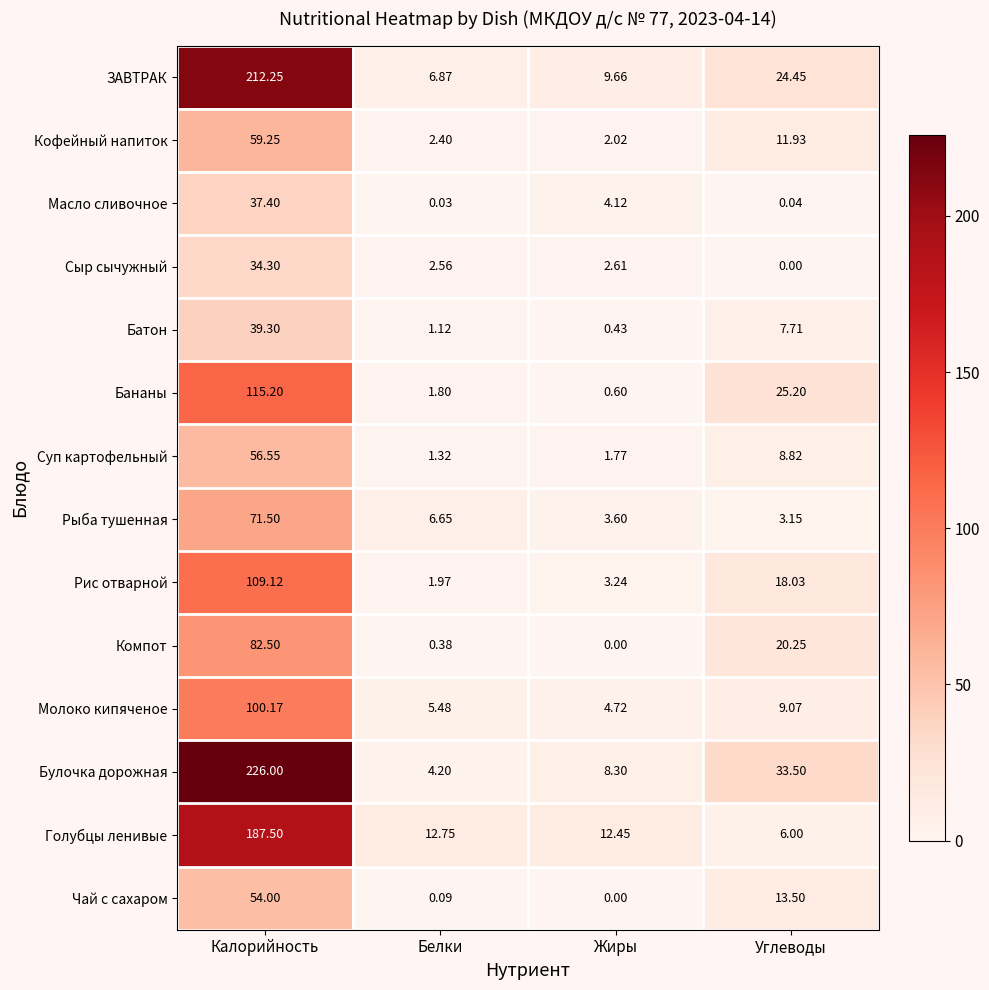

Which series changed the most between Жиры and Углеводы?

Булочка дорожная